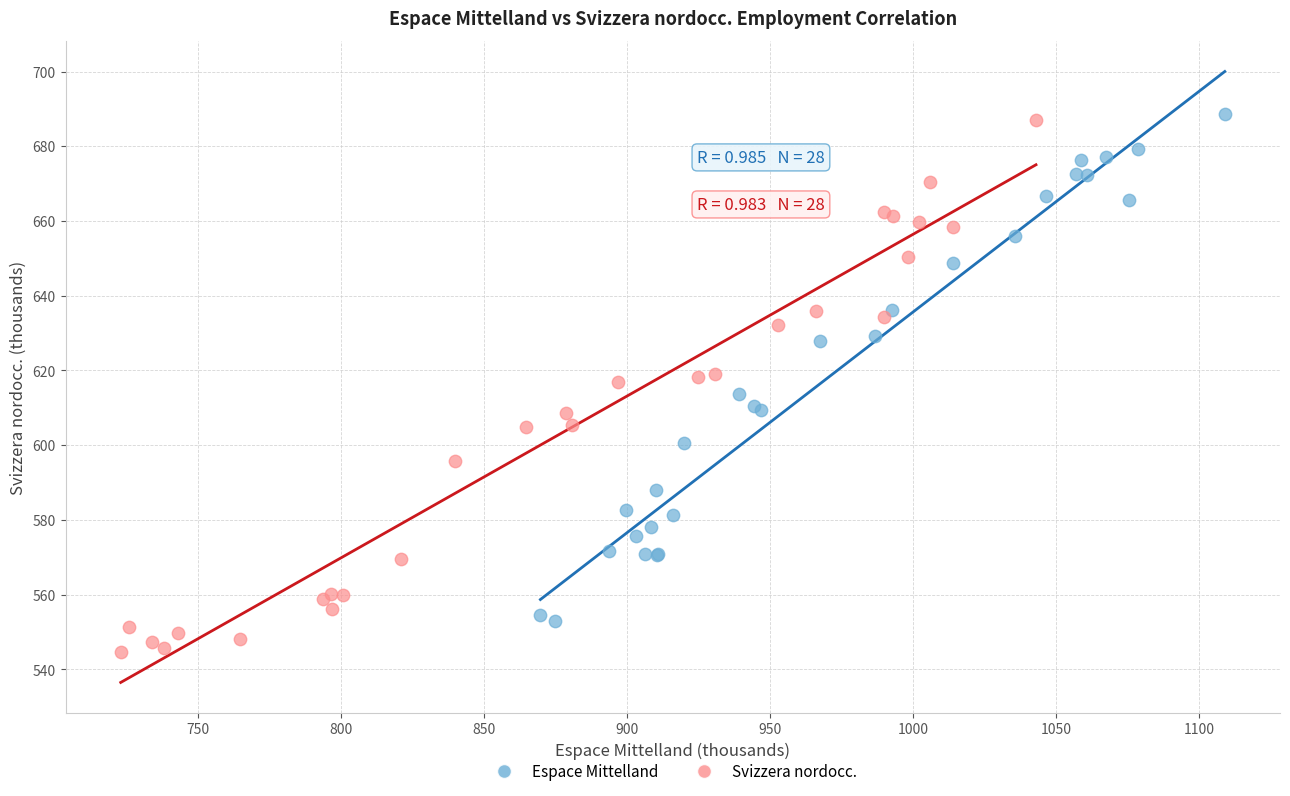

Which series has the widest spread of Y values?

Svizzera nordocc.